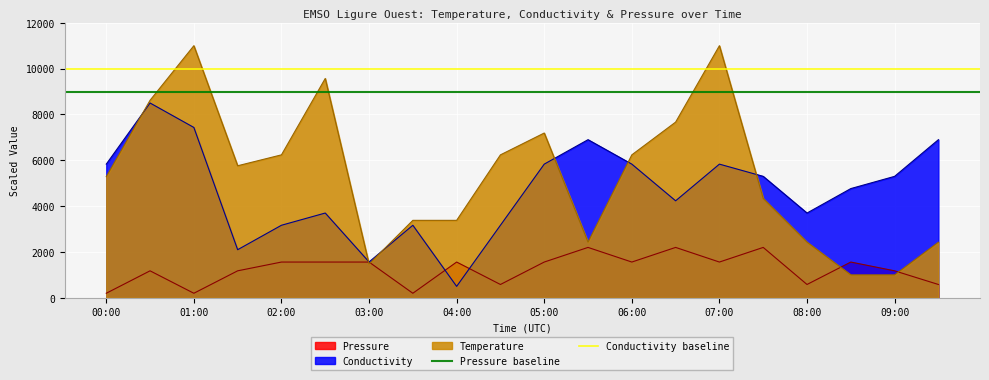

True or false: Pressure has a value of 1561.7 at 04:00.

True